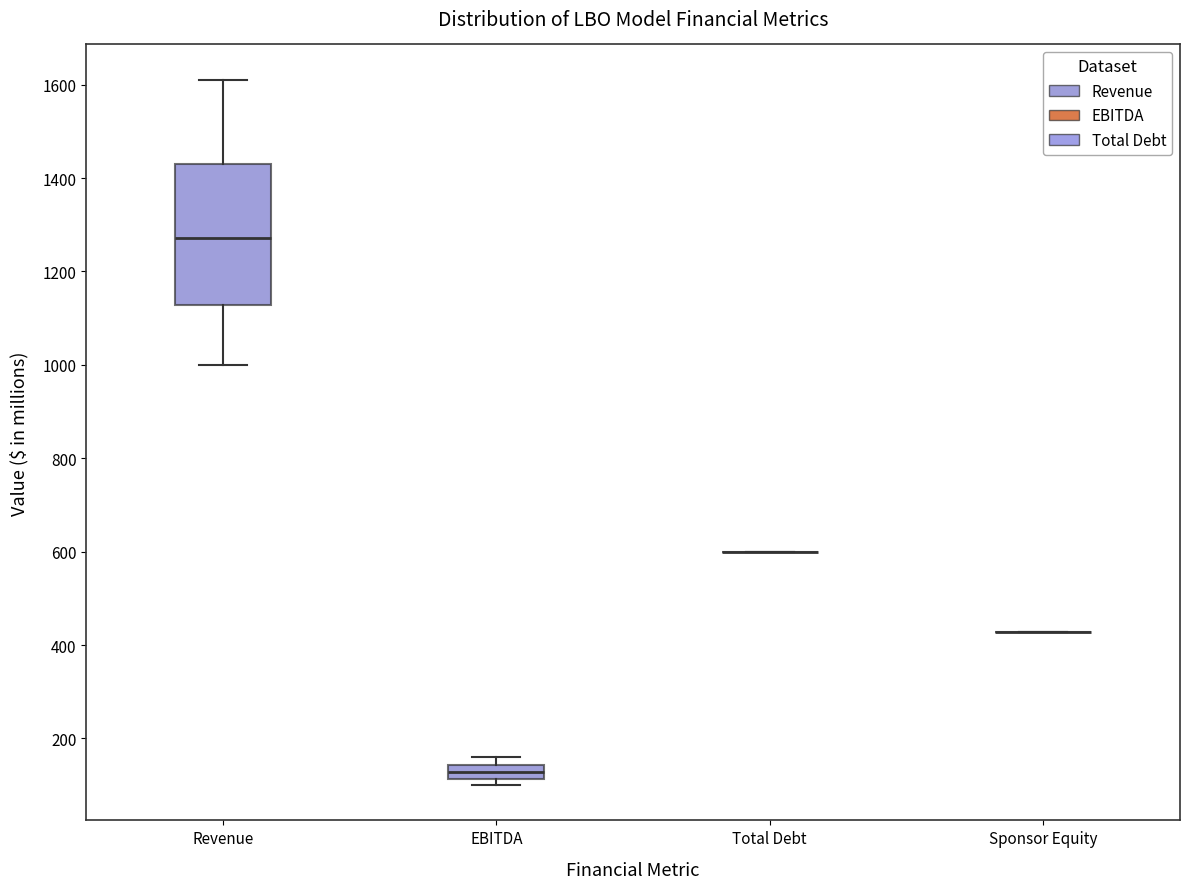

Comparing the boxes themselves (not the whiskers), which one is the tallest?

Revenue